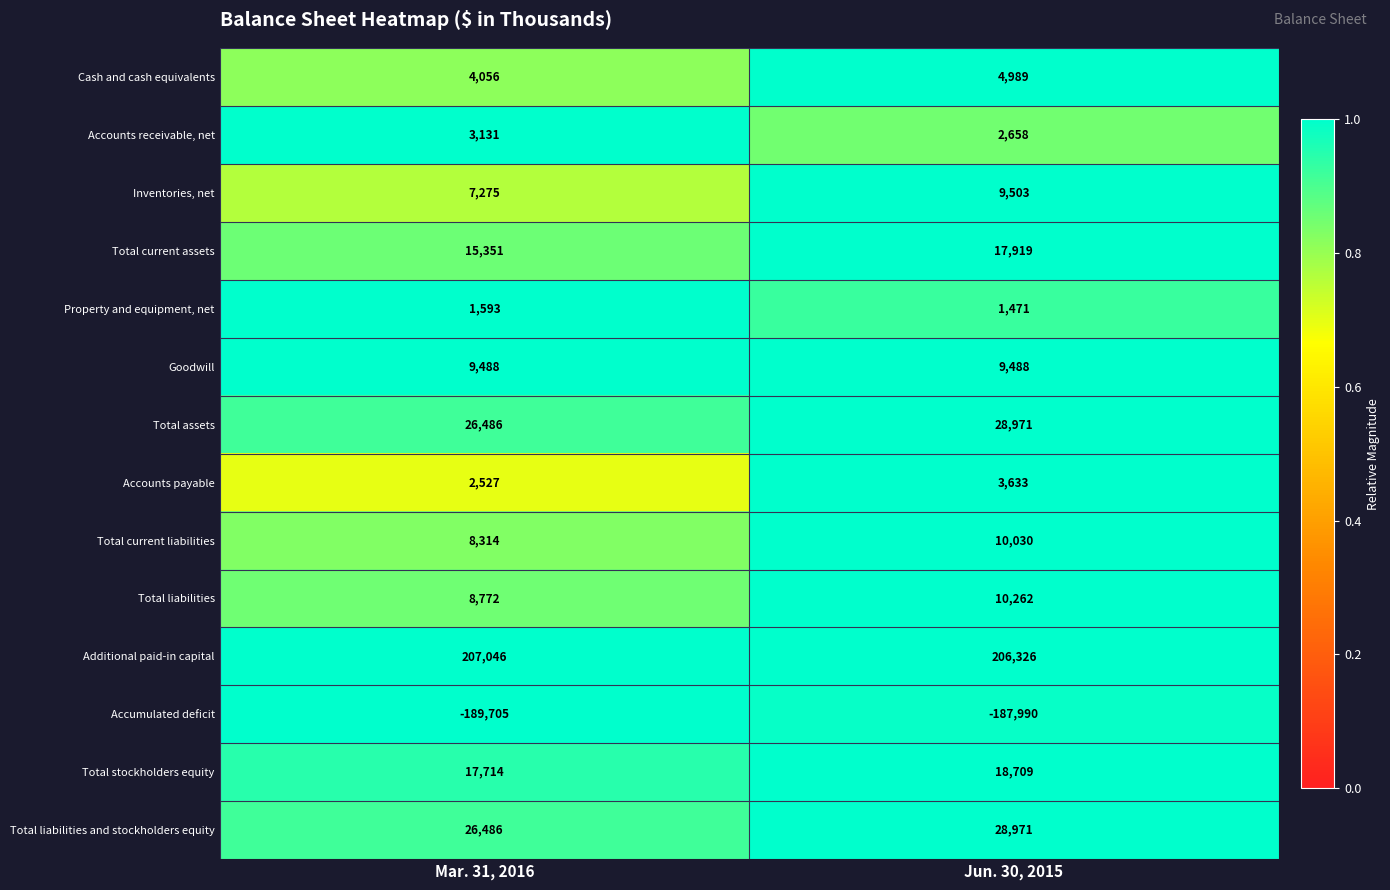

At which category is the sum across all series the highest?

Jun. 30, 2015